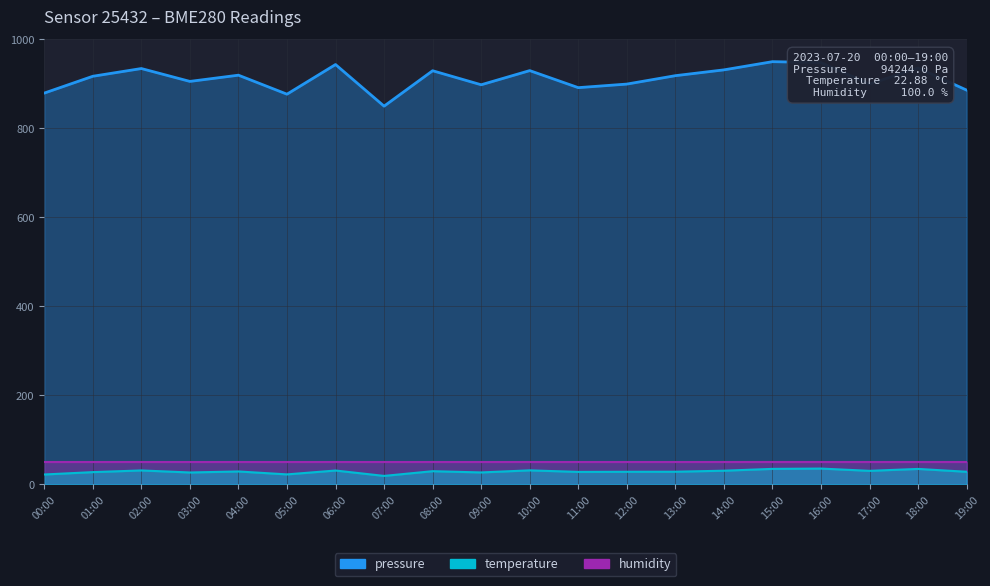

What is the label of the 2nd point from the right?

18:00